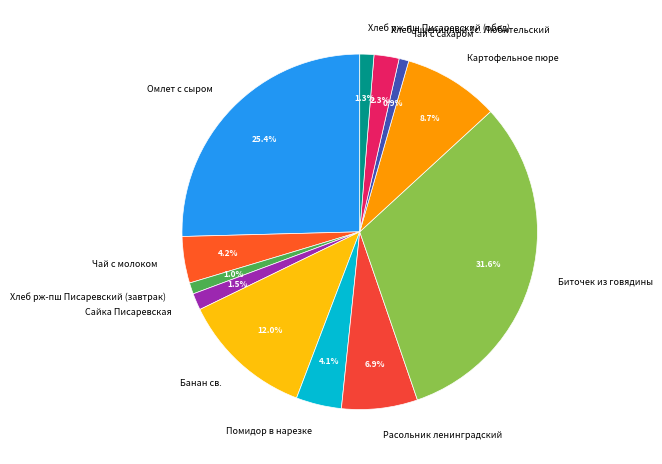

Combined, do Расольник ленинградский and Банан св. account for over 50%?

No